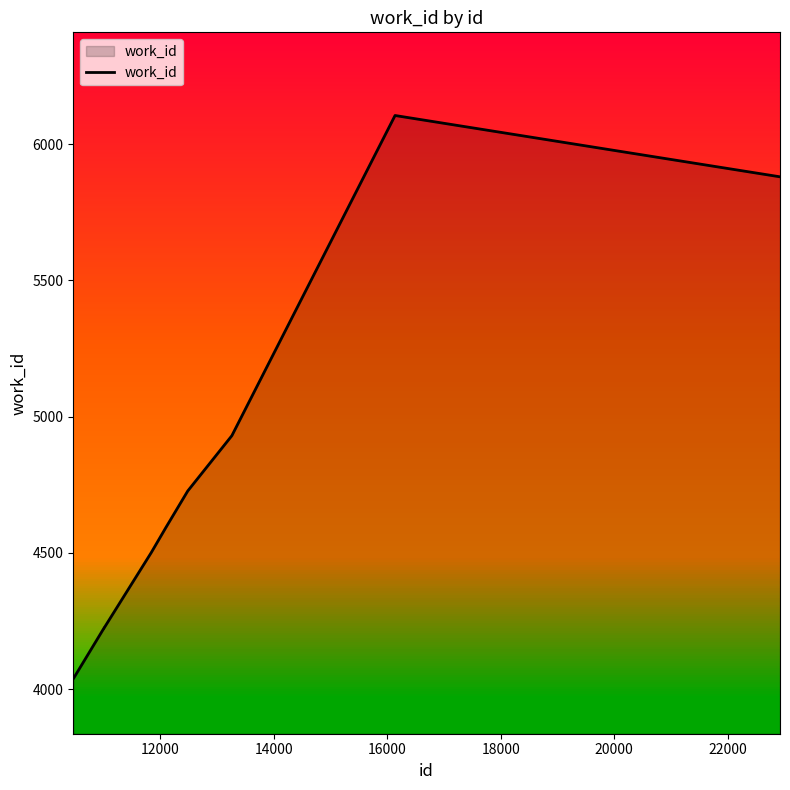

What is the smallest value displayed?

4038